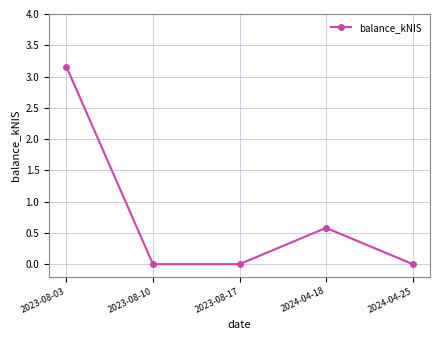

At which category does the data reach its first local peak?

2024-04-18